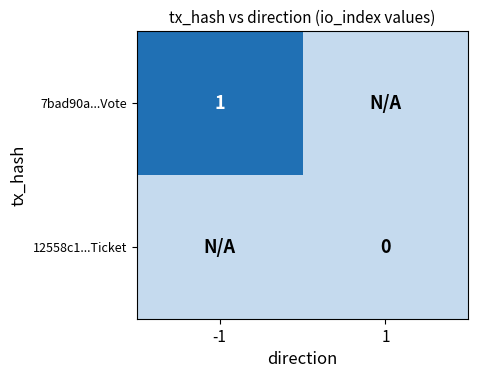

List the series in order of their overall mean, lowest first.

12558c1...Ticket, 7bad90a...Vote